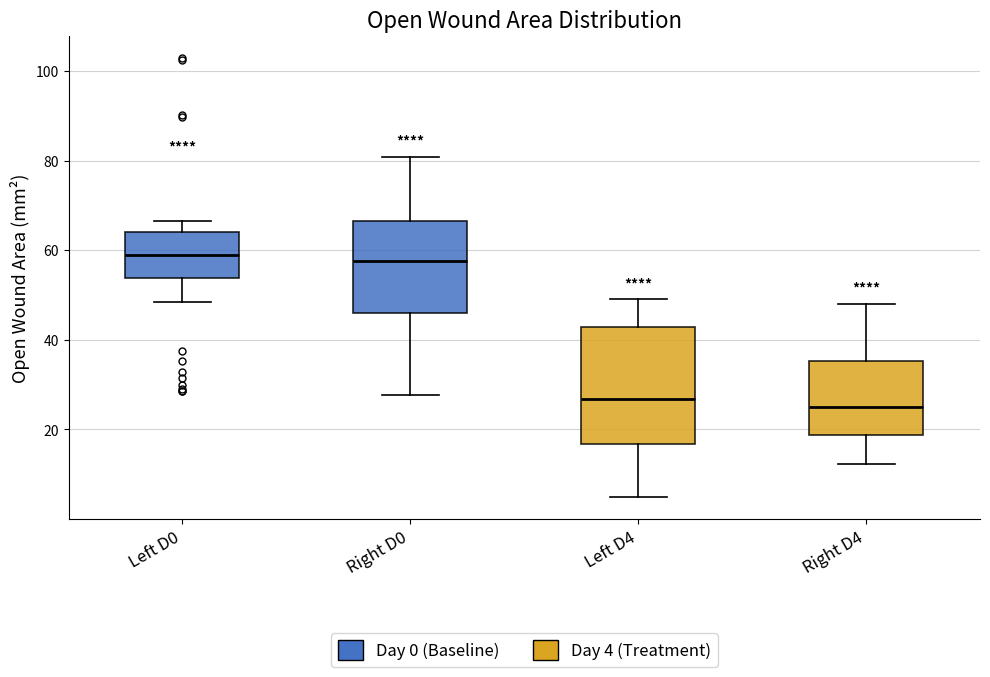

Which box is the tallest, from its lower edge to its upper edge?

Left D4